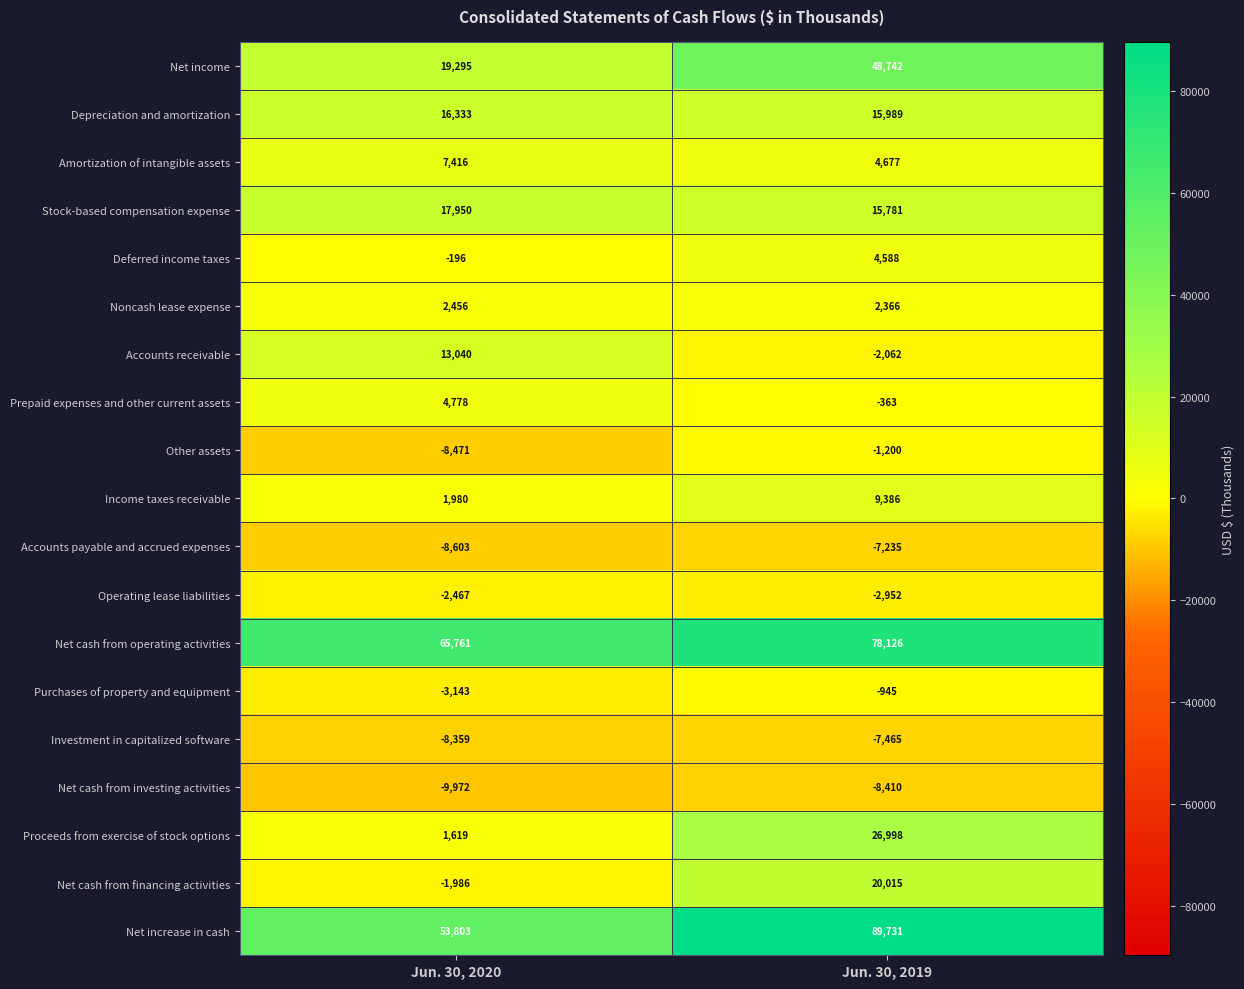

Which series changed the most between Jun. 30, 2020 and Jun. 30, 2019?

Net increase in cash